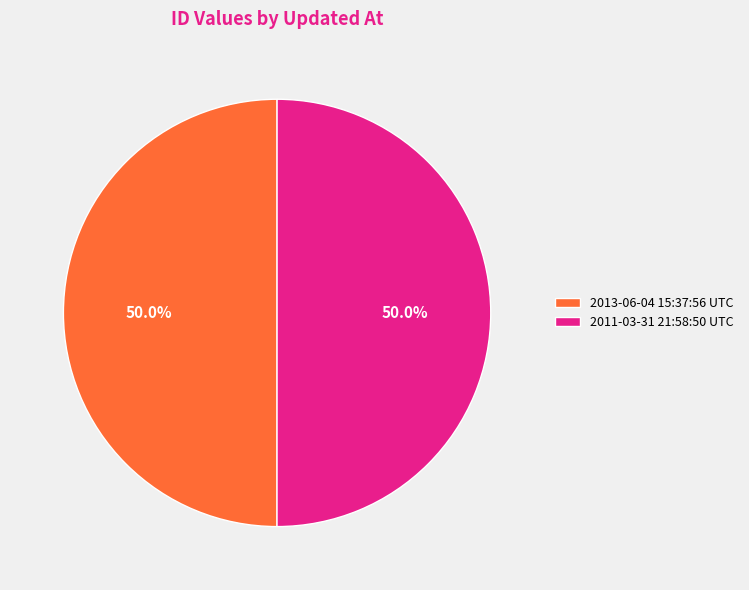

Combined, do 2013-06-04 15:37:56 UTC and 2011-03-31 21:58:50 UTC account for over 50%?

Yes